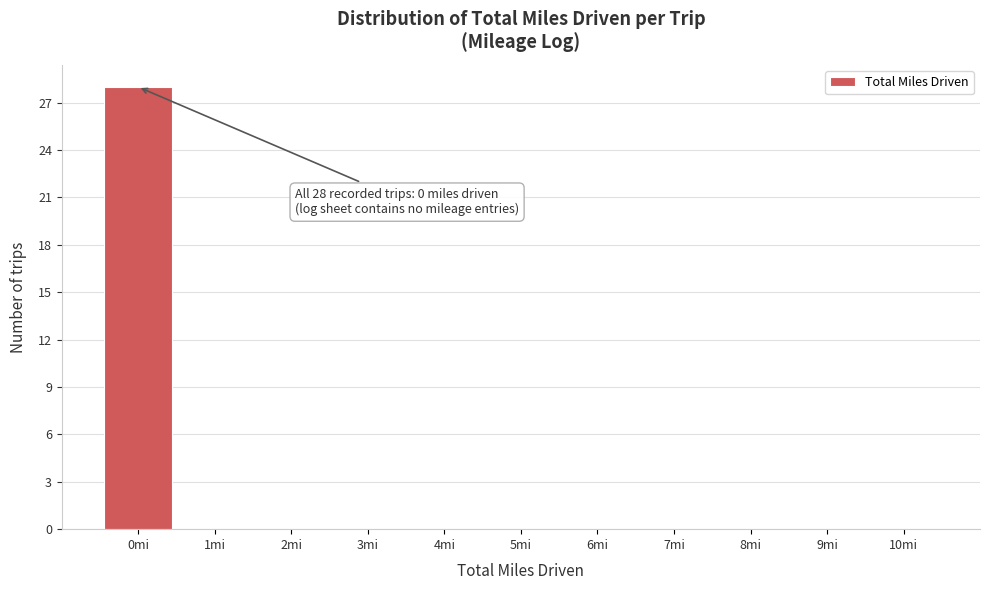

Reading left to right, what are all the values shown in this chart?

0mi=28	1mi=0	2mi=0	3mi=0	4mi=0	5mi=0	6mi=0	7mi=0	8mi=0	9mi=0	10mi=0